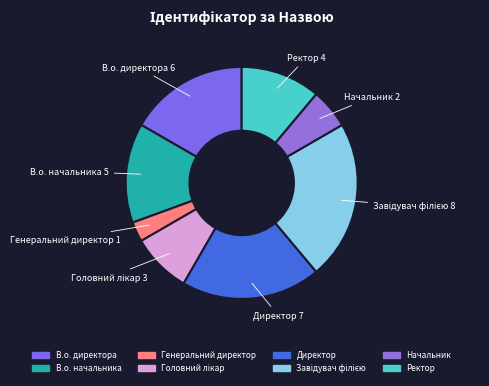

Which slice is the smallest?

Генеральний директор